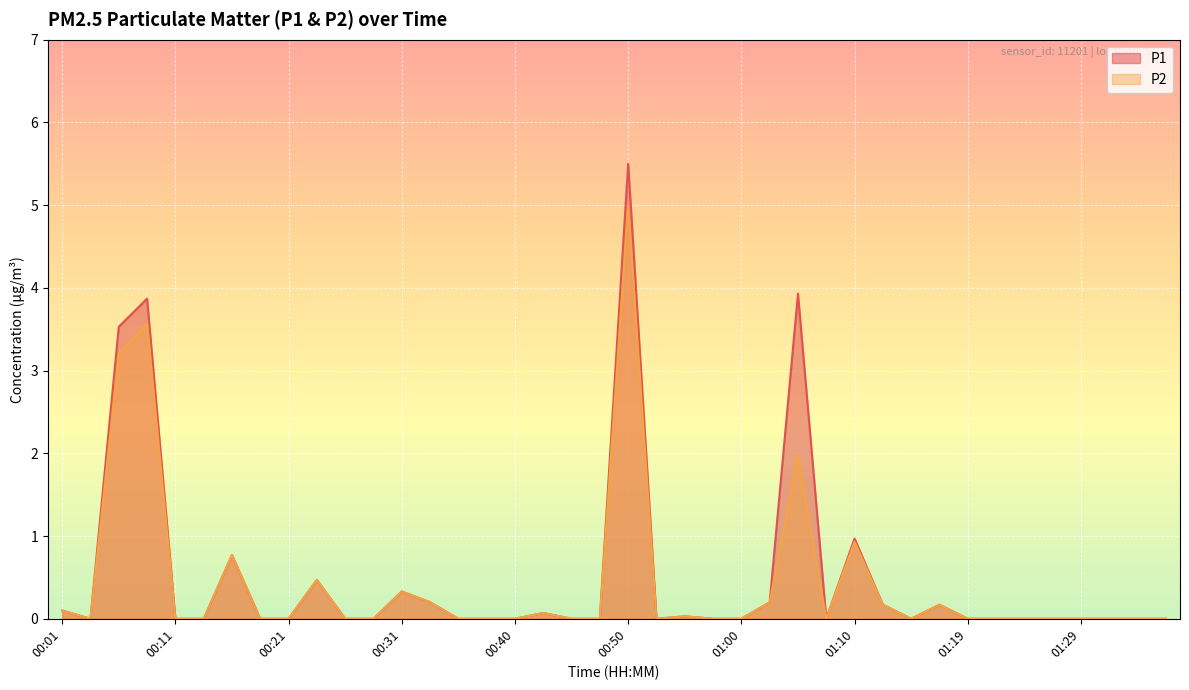

Reading right to left, list all the values displayed in this chart.

P1: 01:37=0.0	01:34=0.0	01:32=0.0	01:29=0.0	01:27=0.0	01:24=0.0	01:22=0.0	01:19=0.0	01:17=0.2	01:15=0.0	01:12=0.2	01:10=1.0	01:07=0.0	01:05=3.9	01:02=0.2	01:00=0.0	00:58=0.0	00:55=0.0	00:53=0.0	00:50=5.5	00:48=0.0	00:45=0.0	00:43=0.1	00:40=0.0	00:38=0.0	00:36=0.0	00:33=0.2	00:31=0.3	00:28=0.0	00:26=0.0	00:23=0.5	00:21=0.0	00:18=0.0	00:16=0.8	00:13=0.0	00:11=0.0	00:09=3.9	00:06=3.5	00:03=0.0	00:01=0.1
P2: 01:37=0.0	01:34=0.0	01:32=0.0	01:29=0.0	01:27=0.0	01:24=0.0	01:22=0.0	01:19=0.0	01:17=0.2	01:15=0.0	01:12=0.2	01:10=0.9	01:07=0.0	01:05=2.0	01:02=0.2	01:00=0.0	00:58=0.0	00:55=0.0	00:53=0.0	00:50=5.0	00:48=0.0	00:45=0.0	00:43=0.1	00:40=0.0	00:38=0.0	00:36=0.0	00:33=0.2	00:31=0.3	00:28=0.0	00:26=0.0	00:23=0.5	00:21=0.0	00:18=0.0	00:16=0.8	00:13=0.0	00:11=0.0	00:09=3.6	00:06=3.2	00:03=0.0	00:01=0.1